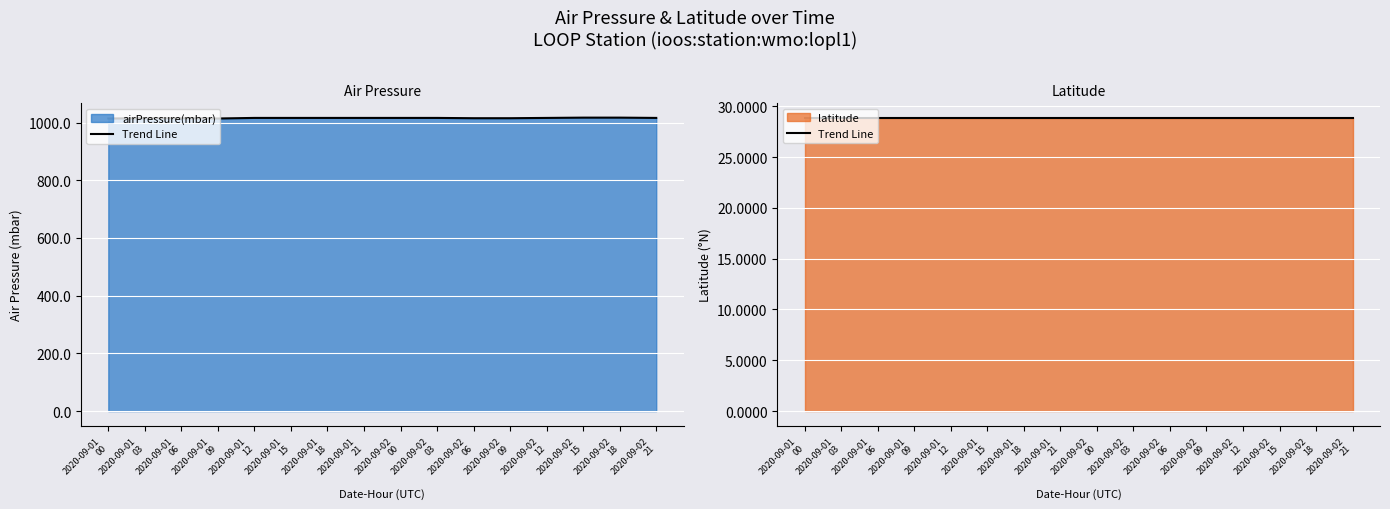

Rank the categories by value from highest to lowest.

2020-09-02 15, 2020-09-02 18, 2020-09-01 12, 2020-09-01 15, 2020-09-01 18, 2020-09-01 21, 2020-09-02 00, 2020-09-02 03, 2020-09-02 12, 2020-09-02 21, 2020-09-01 03, 2020-09-01 06, 2020-09-02 06, 2020-09-02 09, 2020-09-01 00, 2020-09-01 09